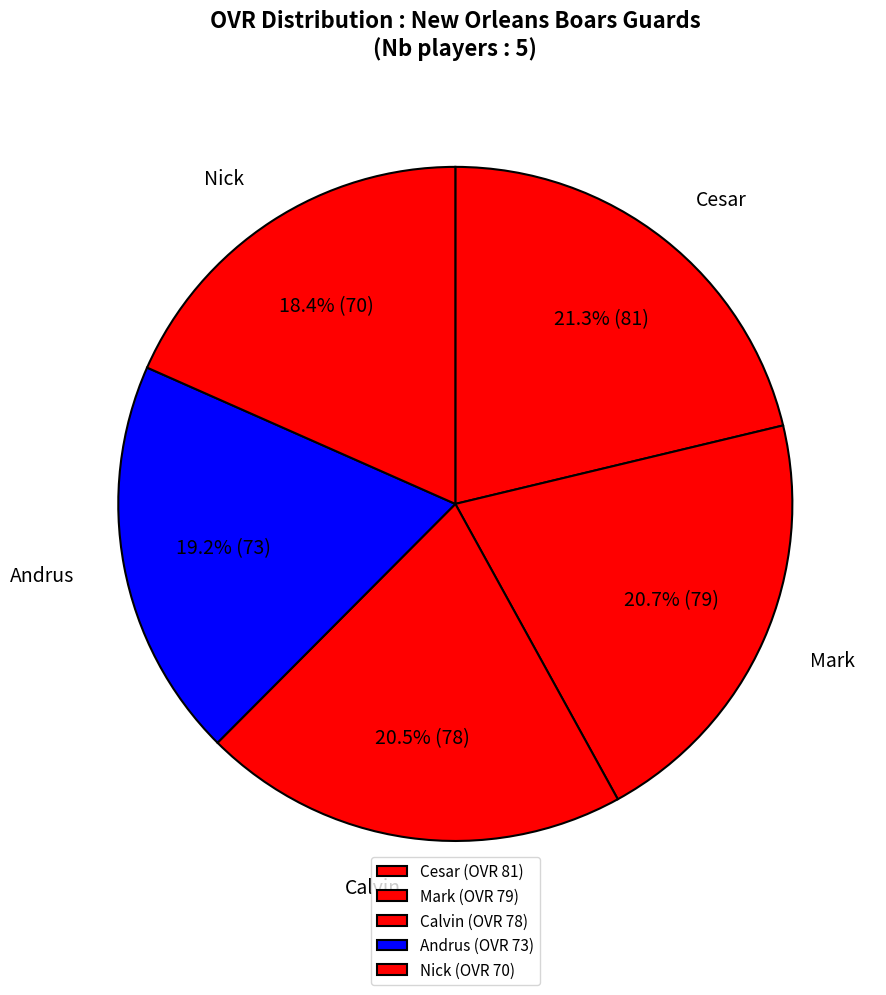

Which category has the smallest portion of the pie?

Nick